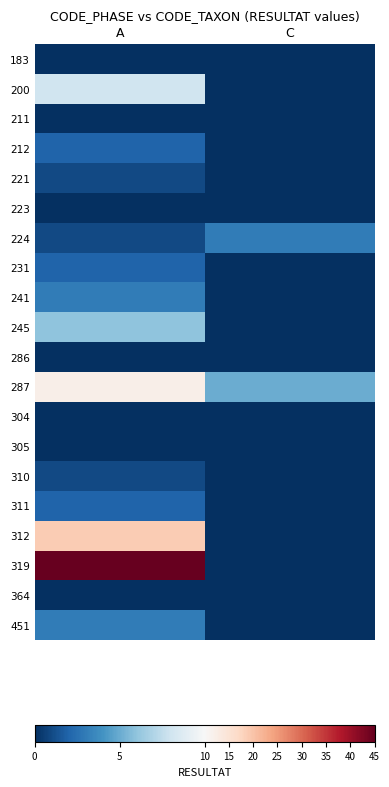

What is the total value across all series at A?

105